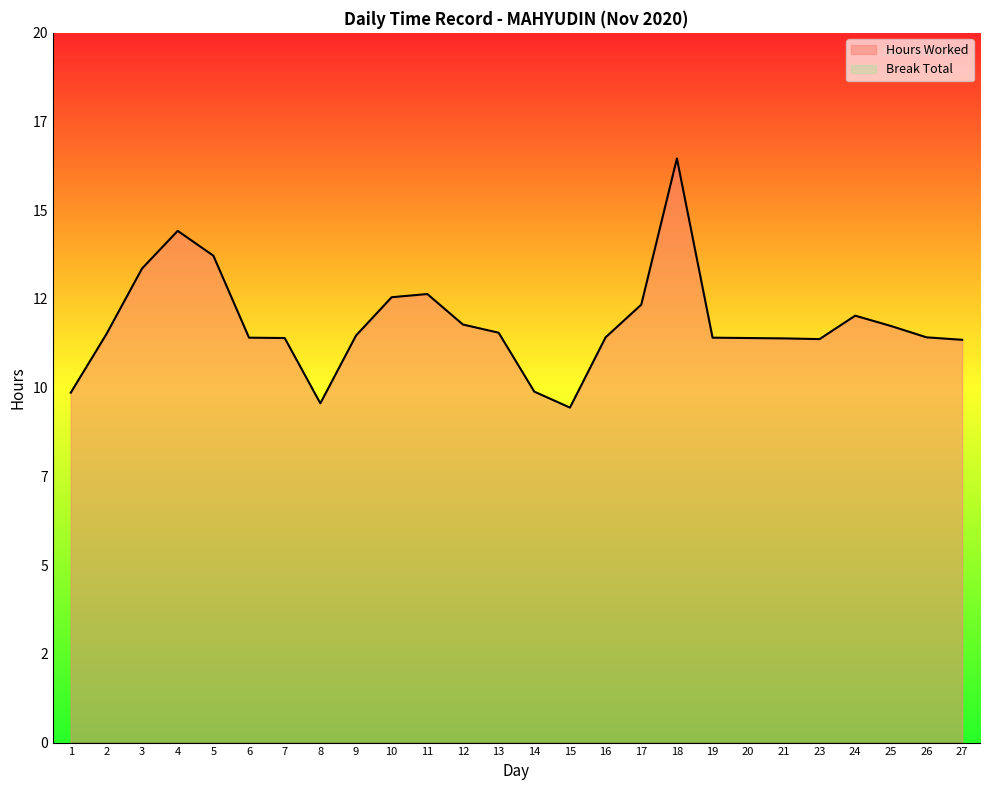

What is the change in value from 12 to 14?

-1.9